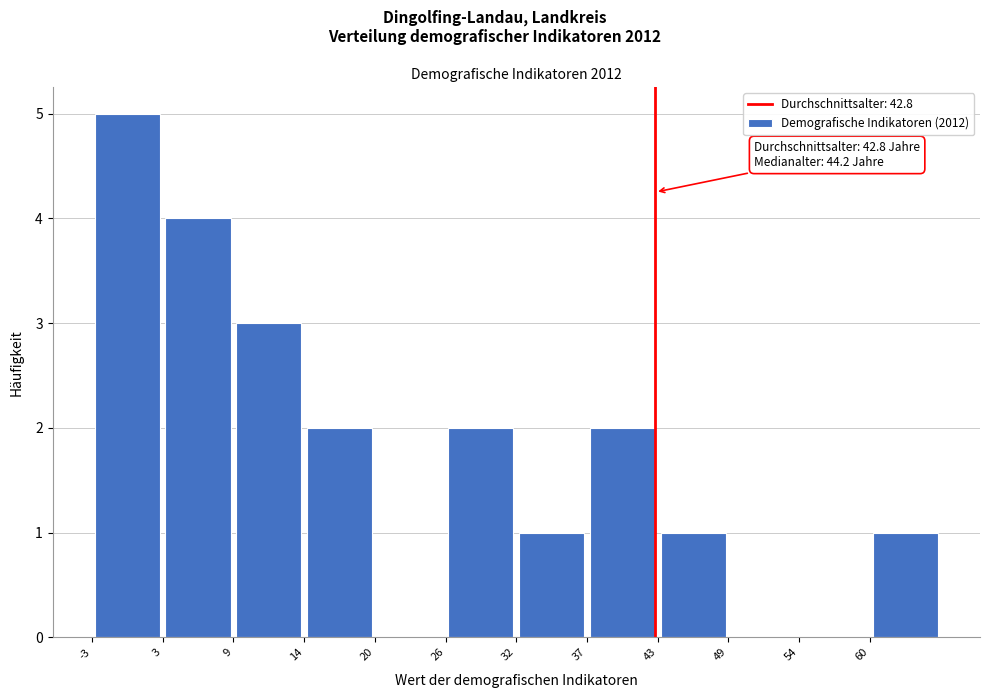

Which range on the x-axis has the tallest bar?

-3 to 3